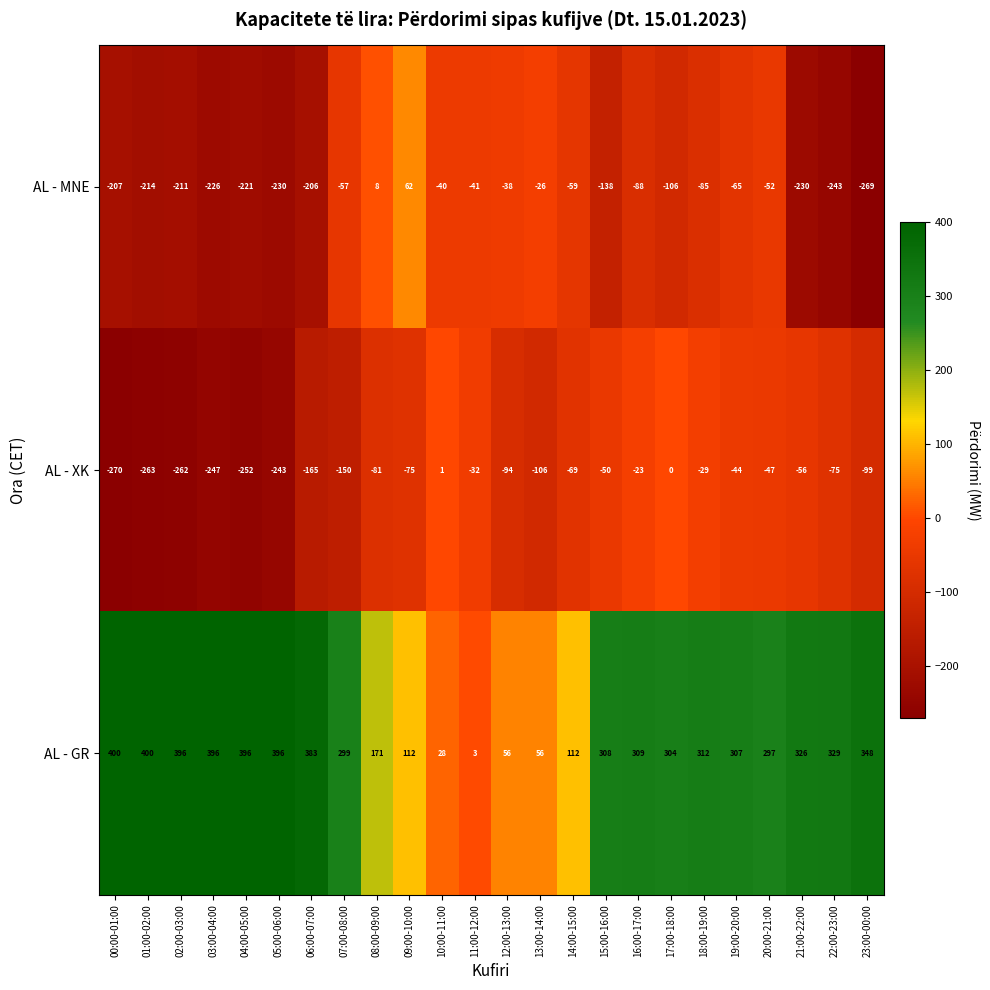

Rank the series at 04:00-05:00 from lowest to highest value.

AL - XK, AL - MNE, AL - GR